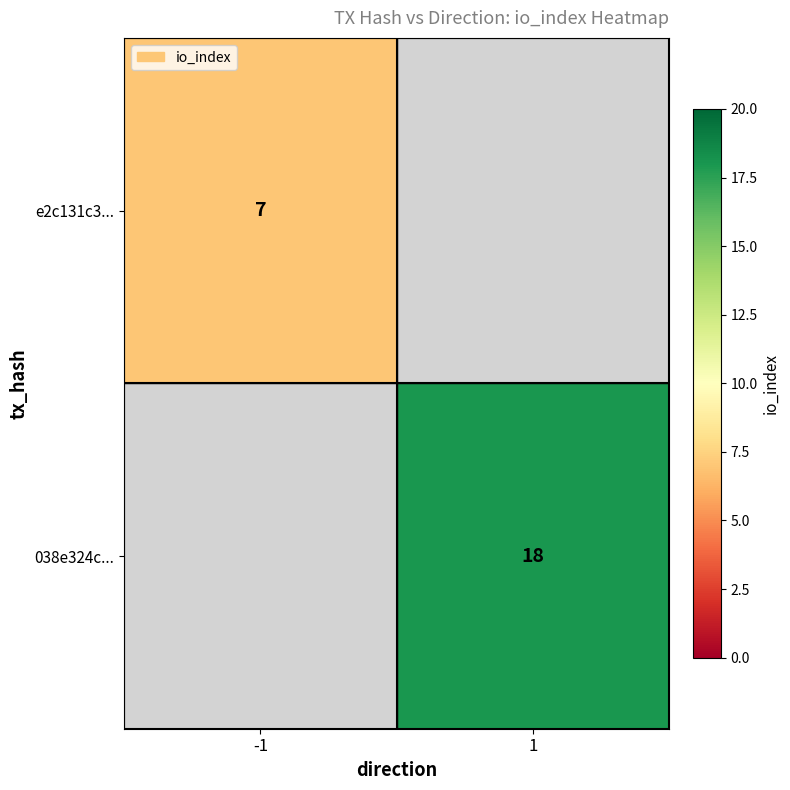

The value of e2c131c3... at -1 is 2. True or false?

False